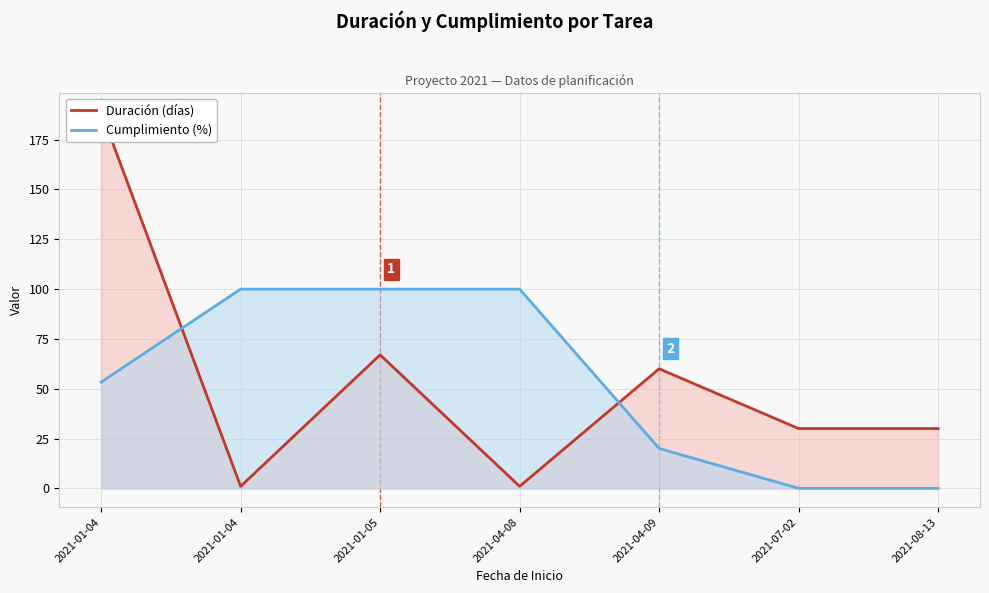

Is it true that Duración (días) equals 24.2 at 2021-01-05?

False